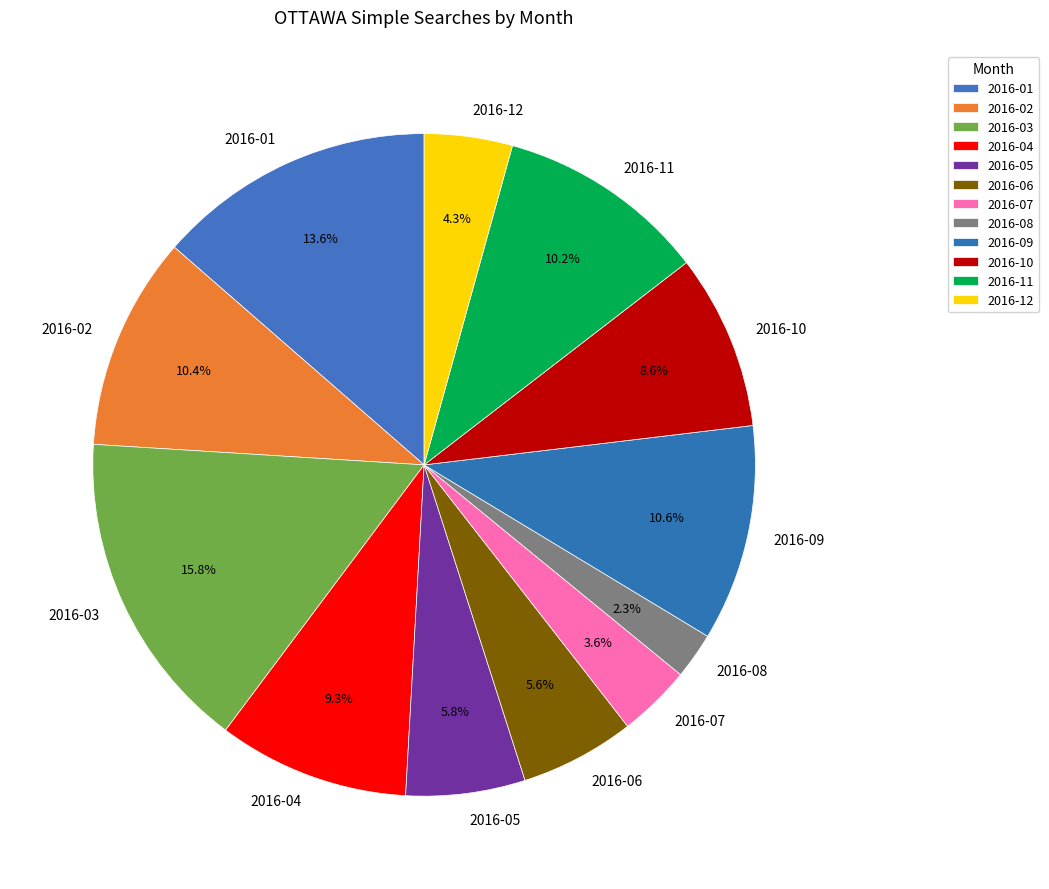

To the nearest percent, what is the combined percentage of 2016-07 and 2016-01?

17%